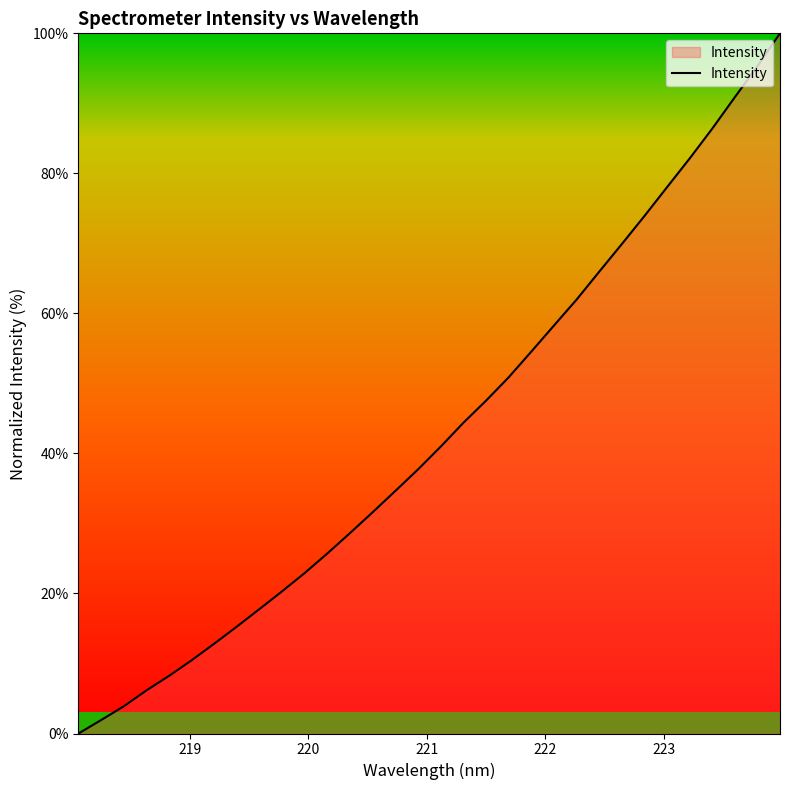

What is the difference between the maximum and minimum values?

100.0